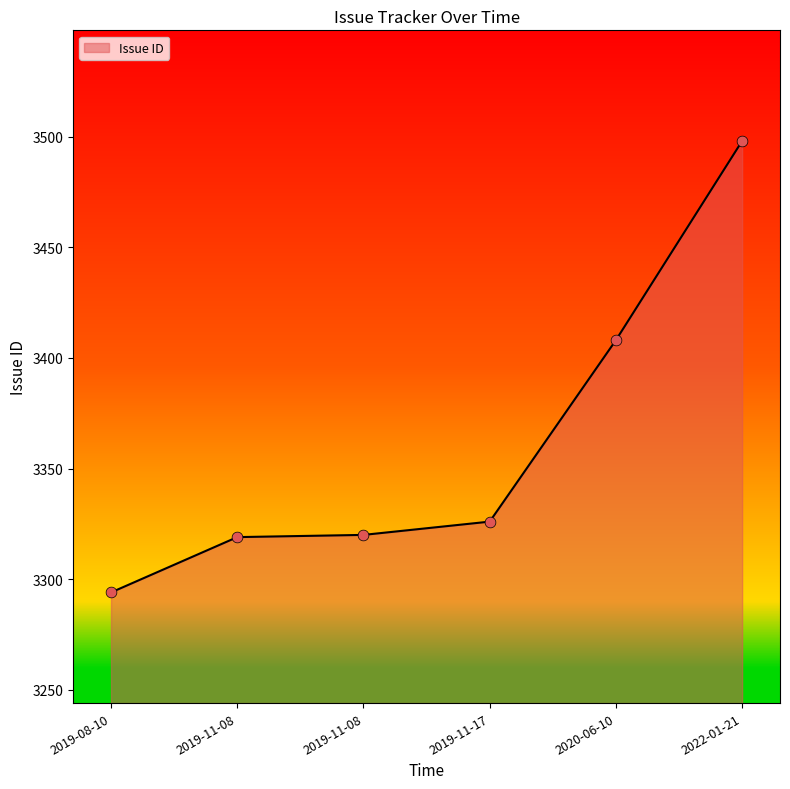

Which has a higher value, 2019-11-08 or 2019-11-08?

2019-11-08